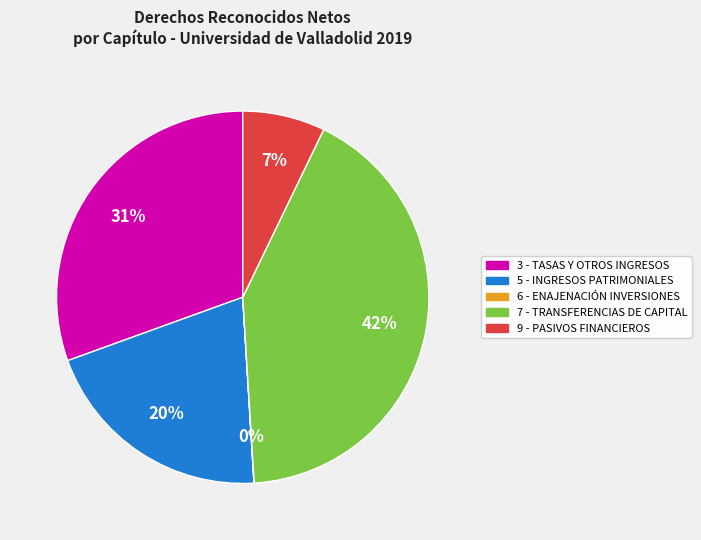

Which has a higher value, 7 - TRANSFERENCIAS DE CAPITAL or 5 - INGRESOS PATRIMONIALES?

7 - TRANSFERENCIAS DE CAPITAL